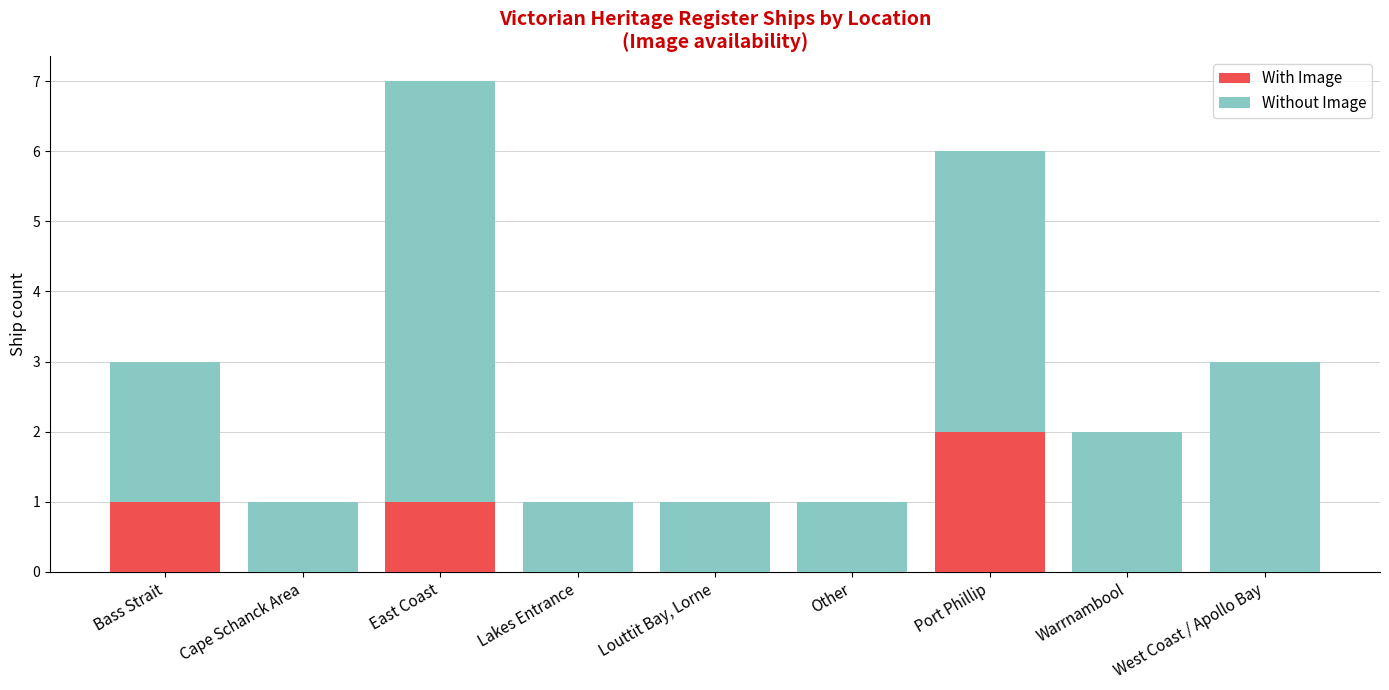

What is the sum of all With Image values?

4